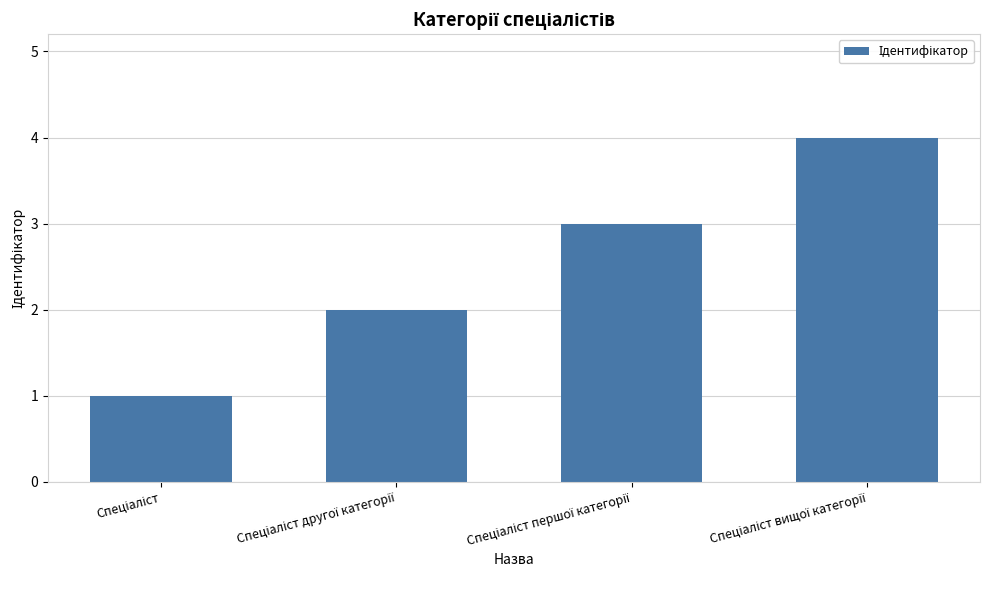

How many bars are there in total?

4